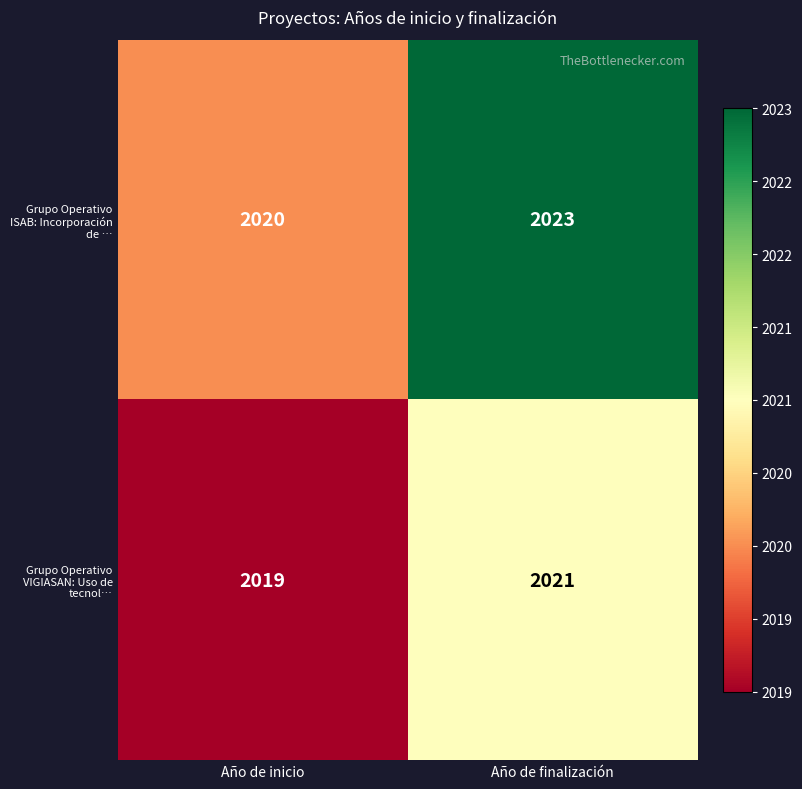

Which label corresponds to the largest value in the chart?

Año de finalización